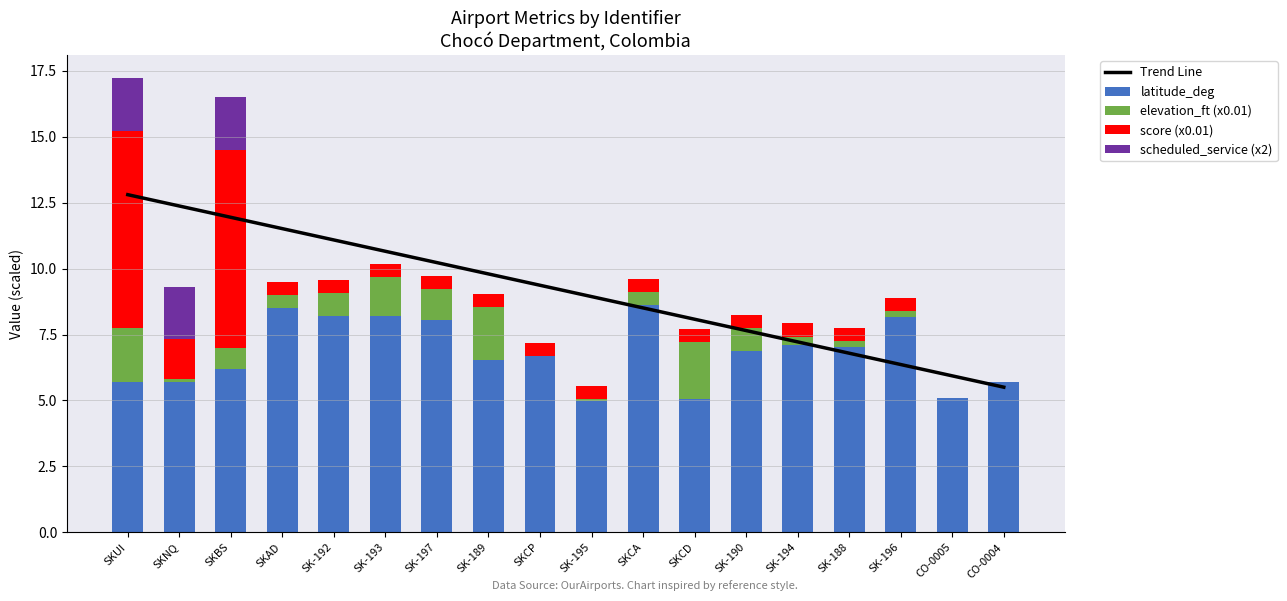

What is the maximum value for latitude_deg?

8.6